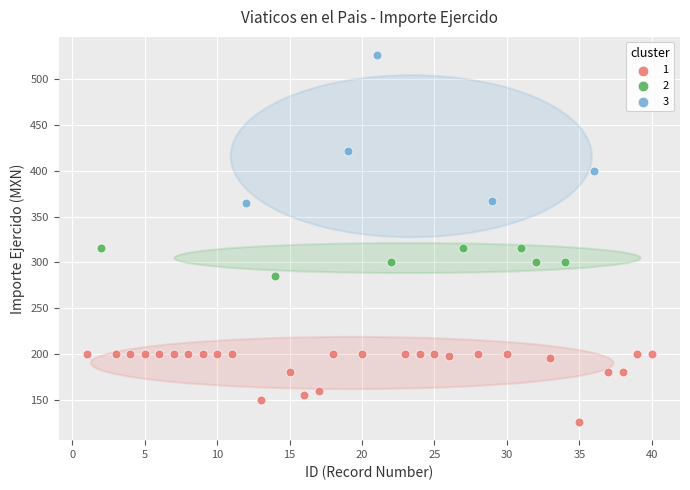

Which series has the largest Y range (max minus min)?

3